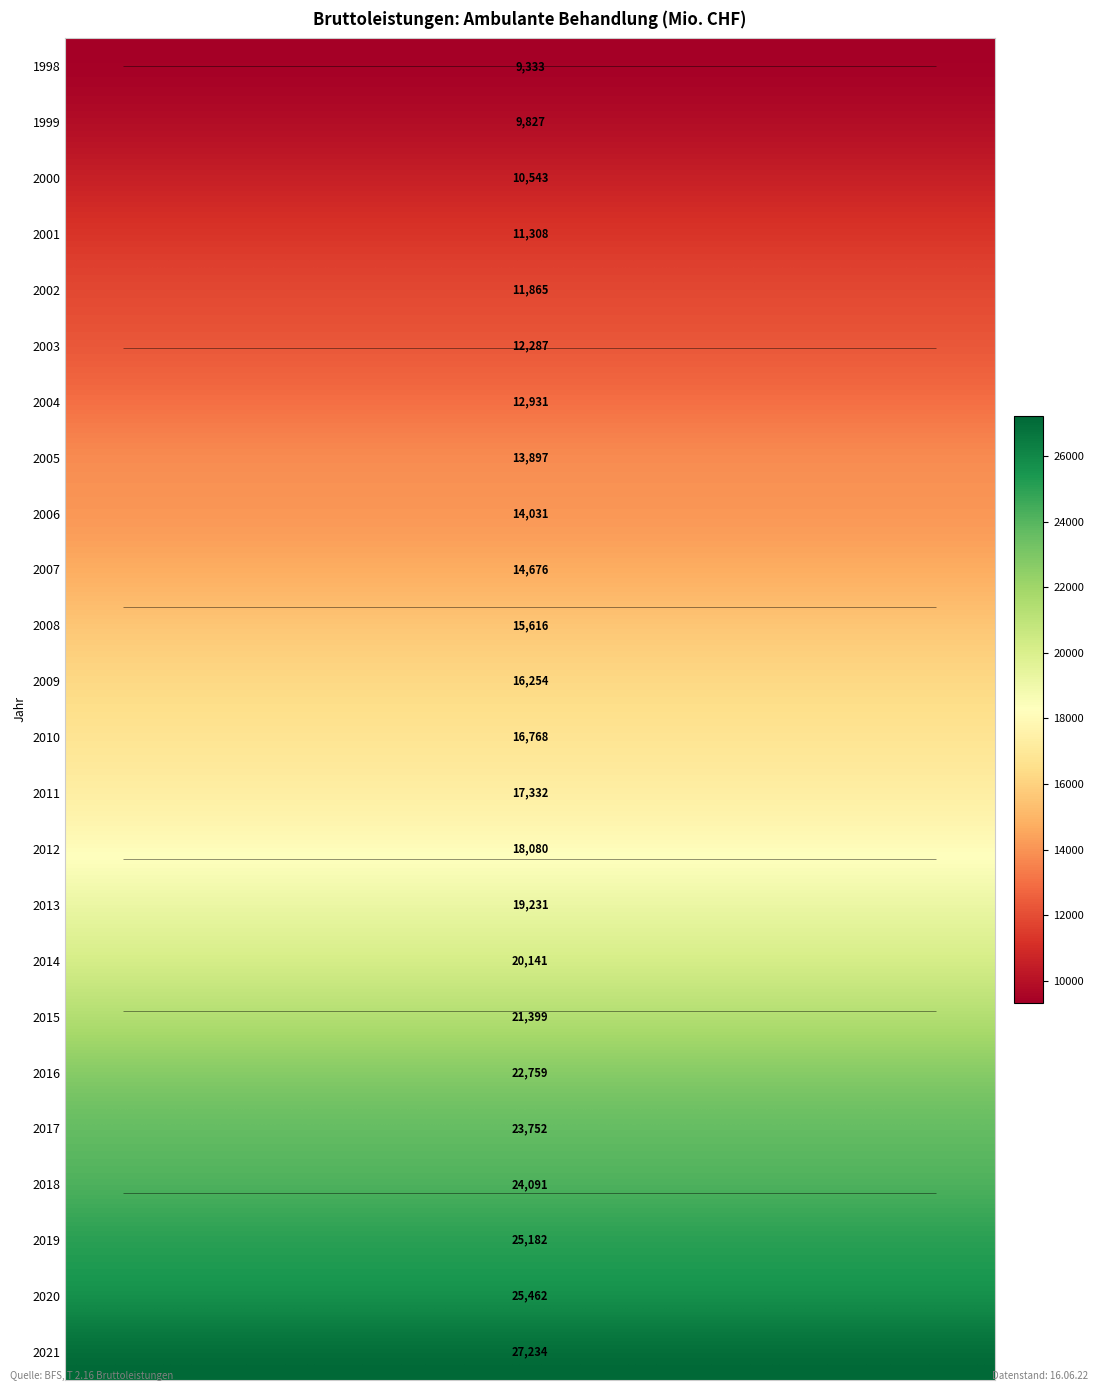

What is the total value across all series at 1?

413997.0